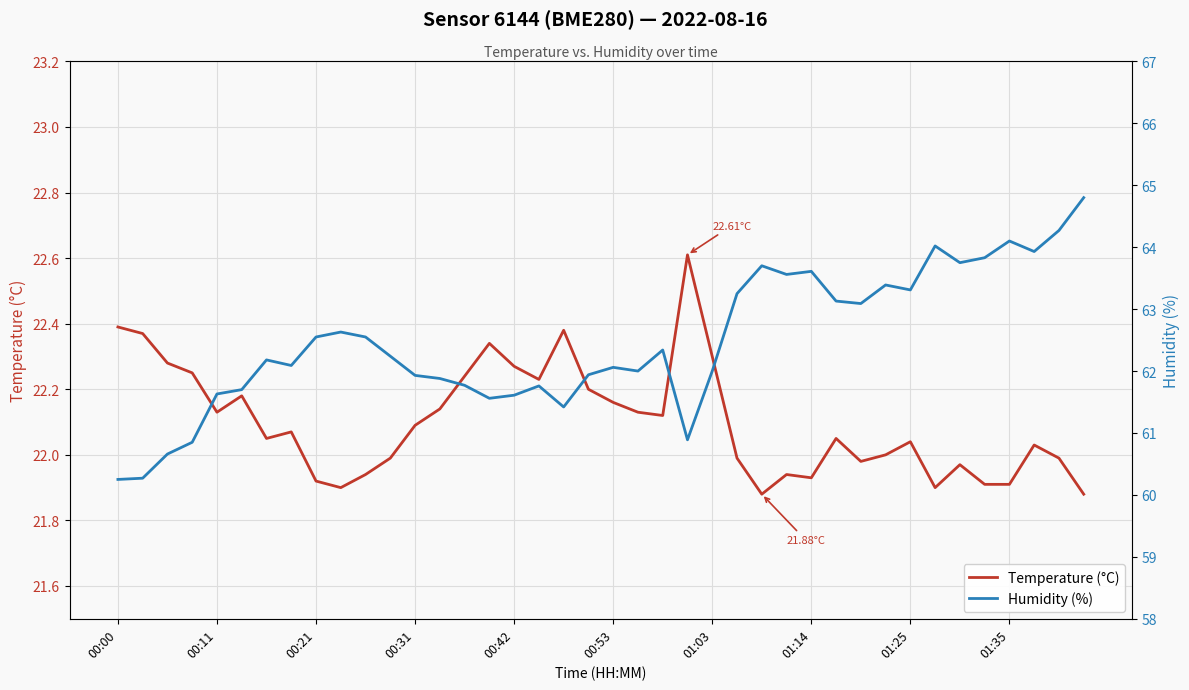

At how many categories does at least one series exceed 28?

40